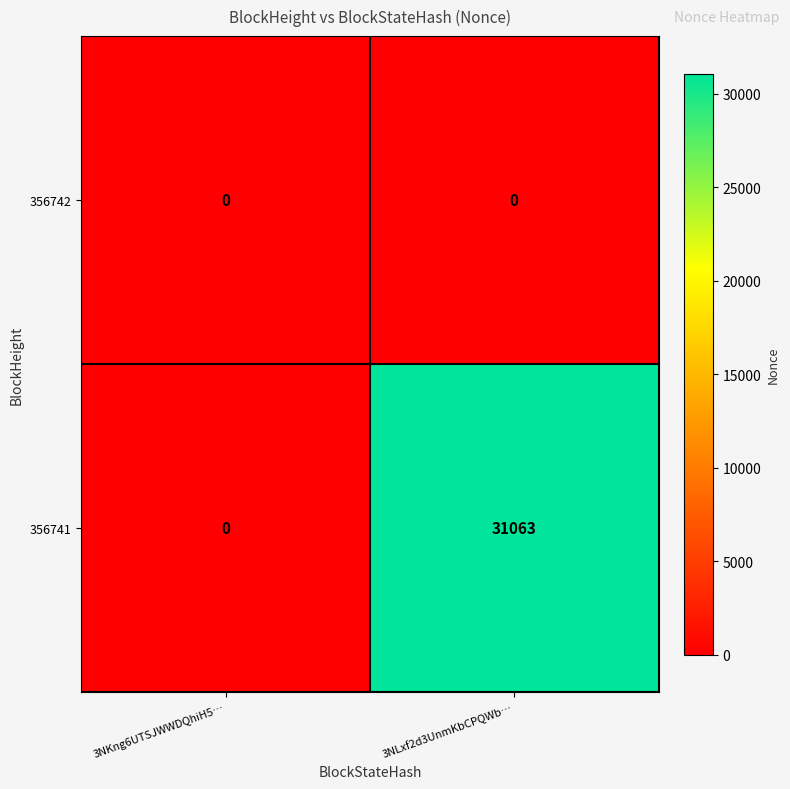

Reading left to right, transcribe all the data shown in this chart.

356742: 3NKng6UTSJWWDQhiH5…=0	3NLxf2d3UnmKbCPQWb…=0
356741: 3NKng6UTSJWWDQhiH5…=0	3NLxf2d3UnmKbCPQWb…=31063